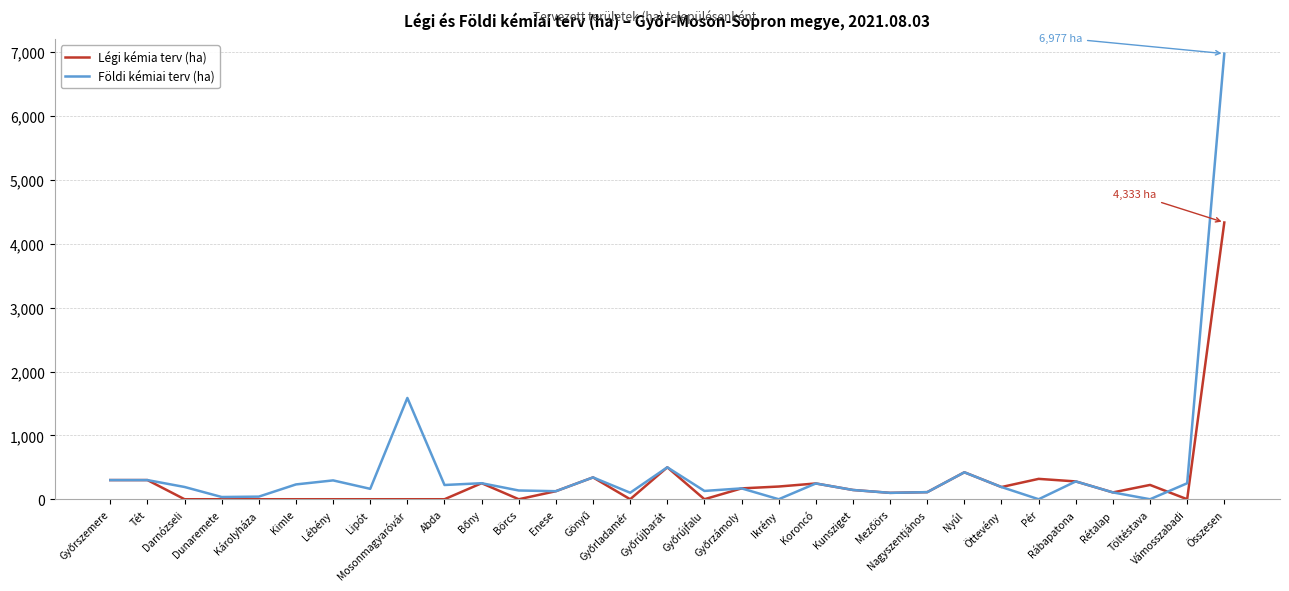

List the series in order of their peak value, lowest first.

Légi kémia terv (ha), Földi kémiai terv (ha)